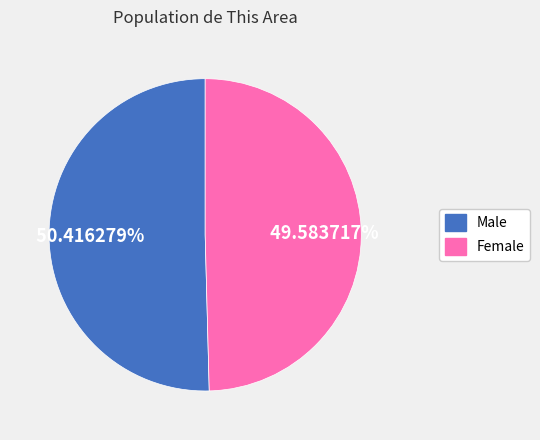

Is it true that Female is 35% of the pie?

False